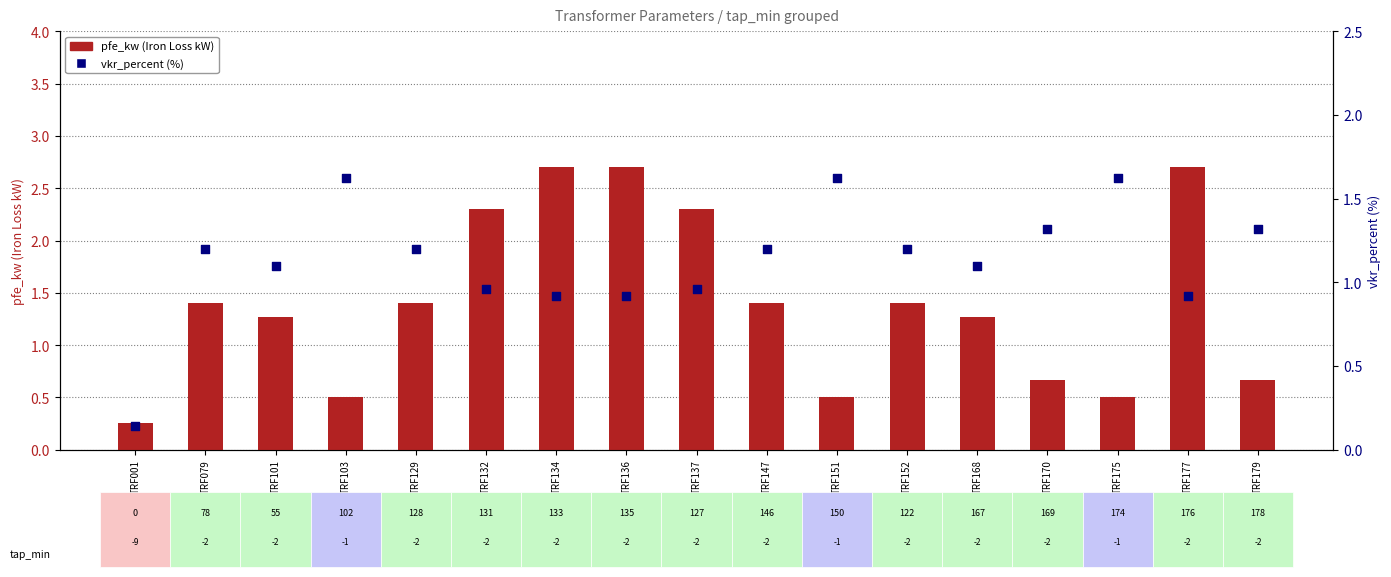

Which series has the largest Y range (max minus min)?

pfe_kw (Iron Loss kW)